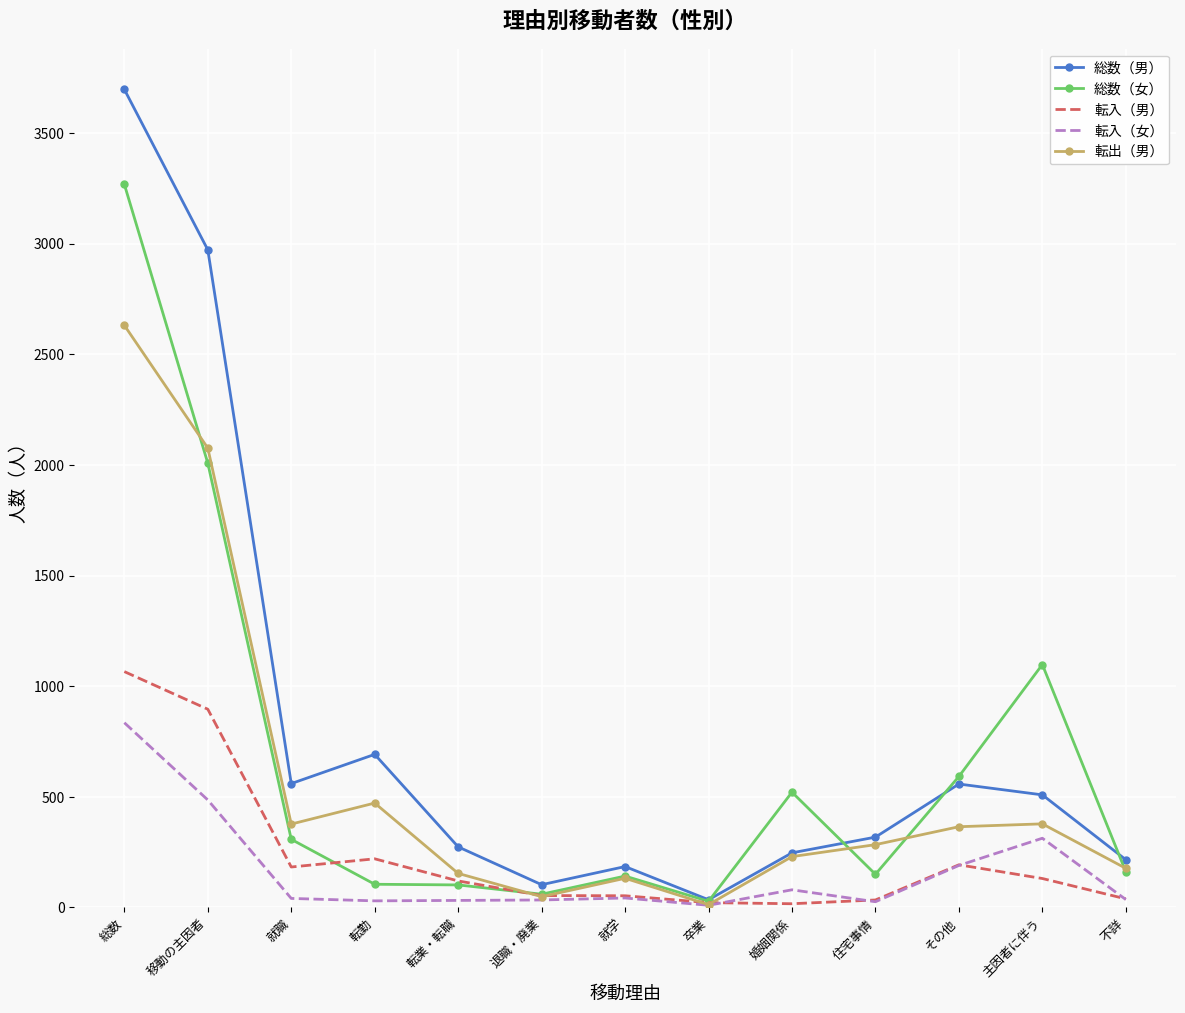

Is the value of 総数（男） at 転業・転職 greater than the value of 総数（女） at 卒業?

Yes